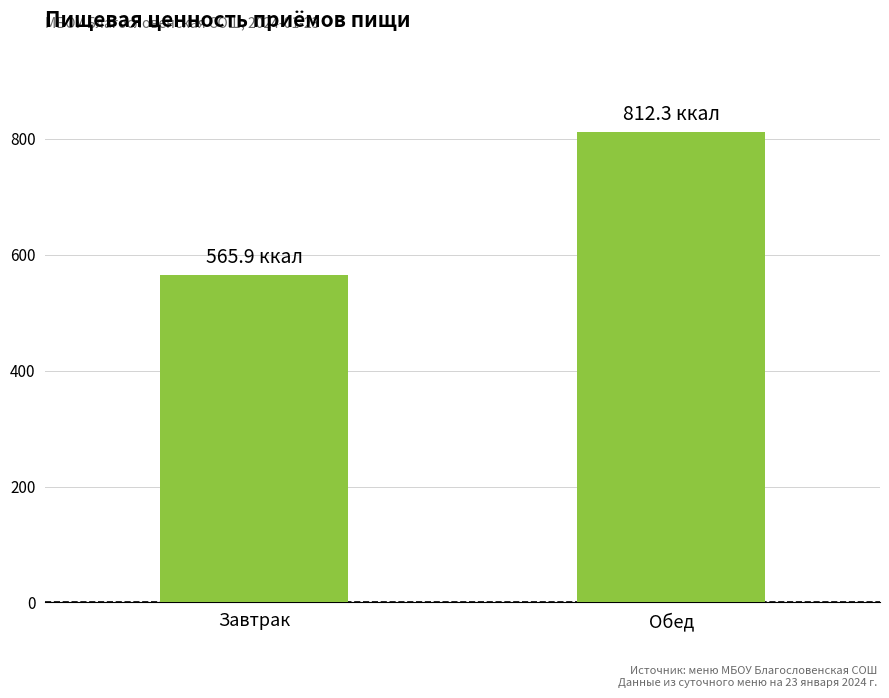

What value does the data have at Обед?

812.3